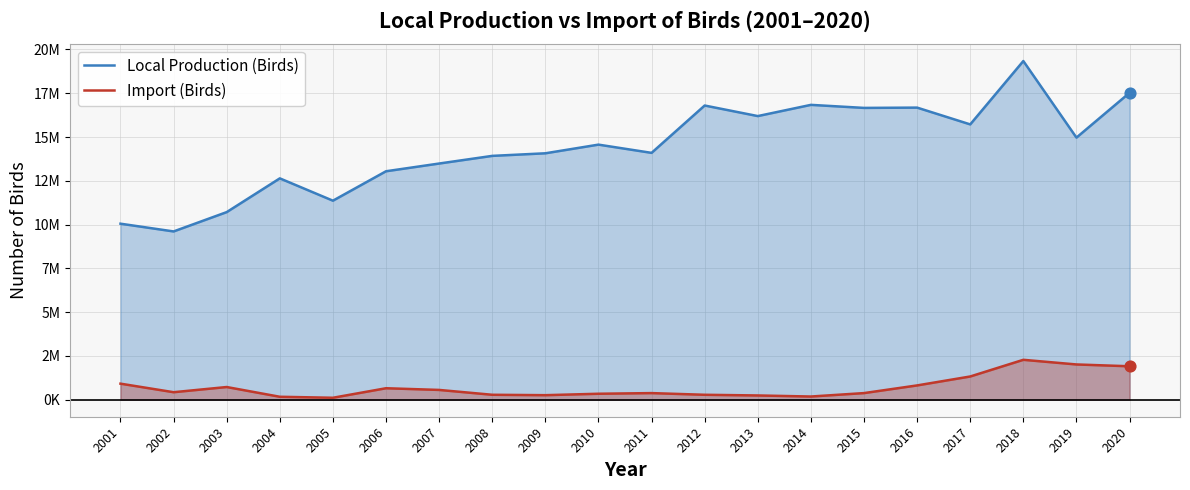

Is the value of Import (Birds) at 2016 greater than the value of Local Production (Birds) at 2008?

No